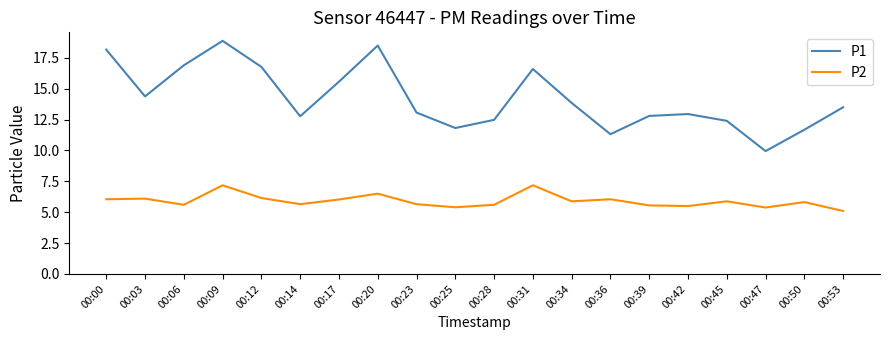

At which category does P1 reach its first local valley?

00:03